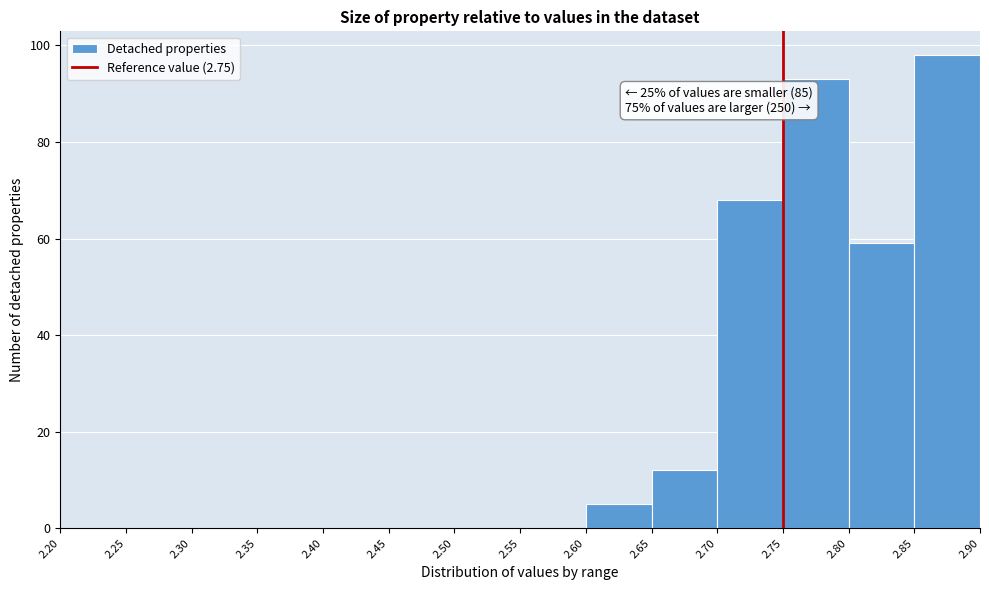

Which range on the x-axis has the tallest bar?

2.85 to 2.90